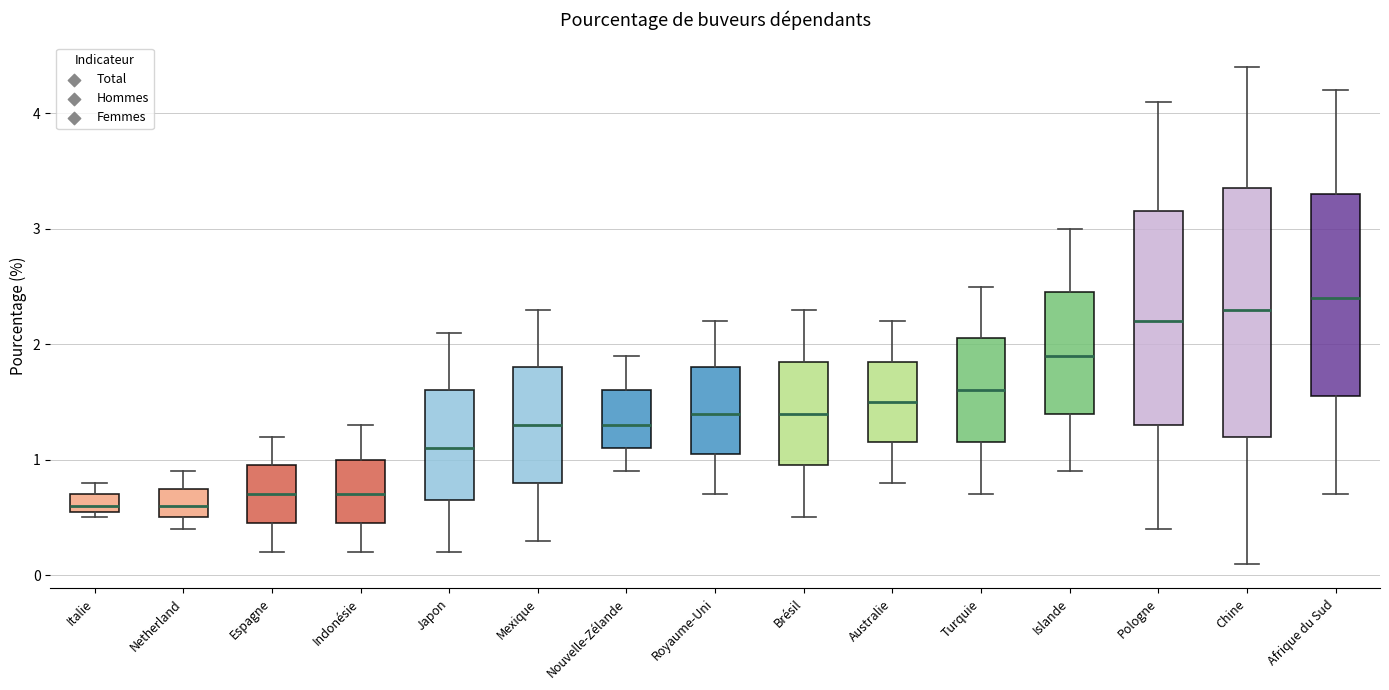

Comparing the boxes themselves (not the whiskers), which one is the tallest?

Chine